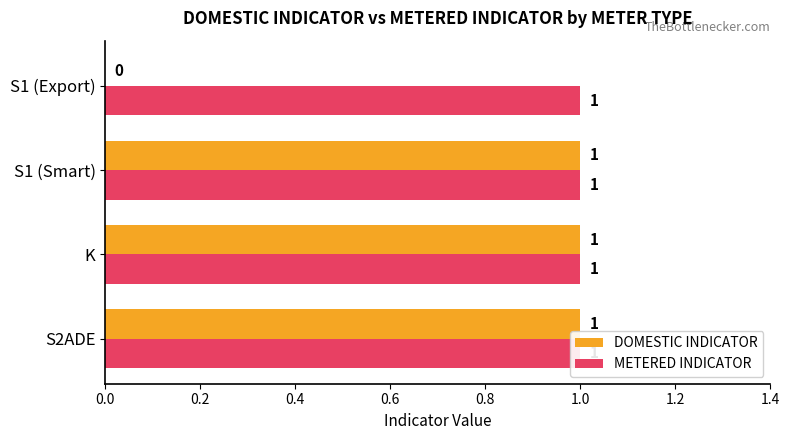

Does the chart contain any negative values?

No